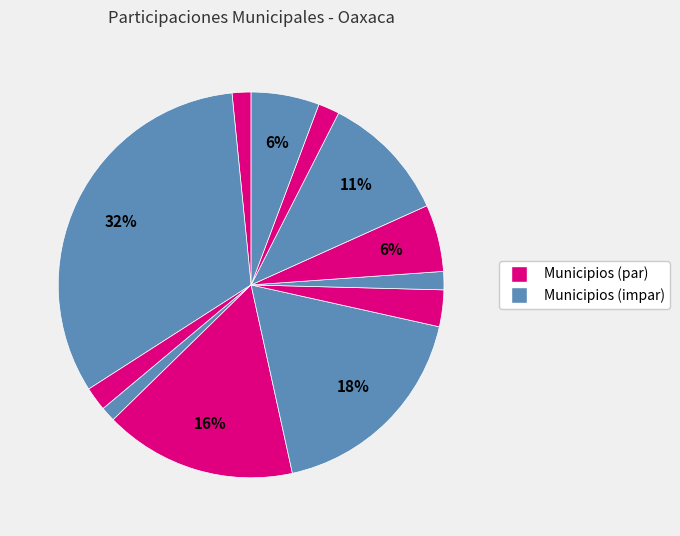

Is there a majority slice in this chart?

No